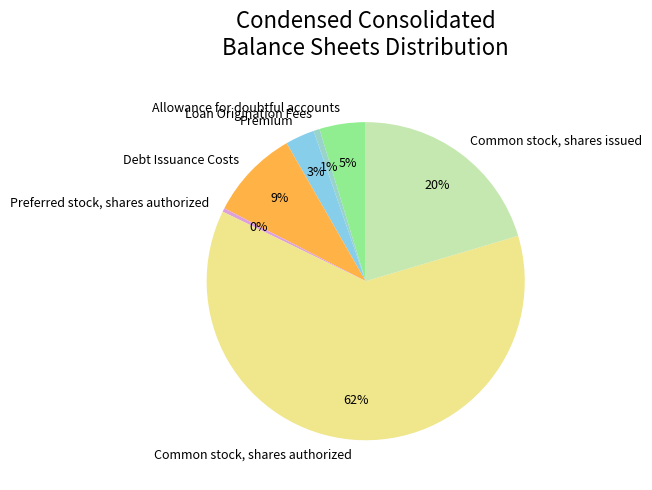

Which category has the biggest portion of the pie?

Common stock, shares authorized